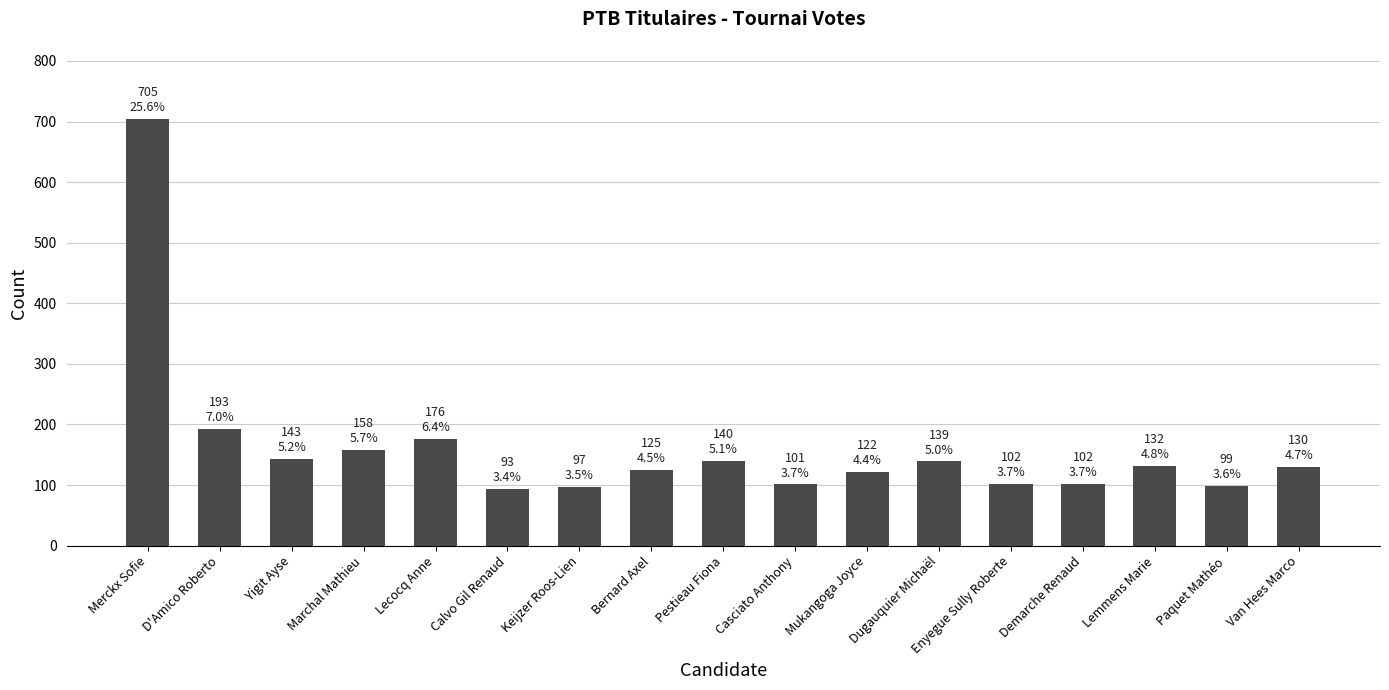

True or false: the data shows 102 at Demarche Renaud.

True